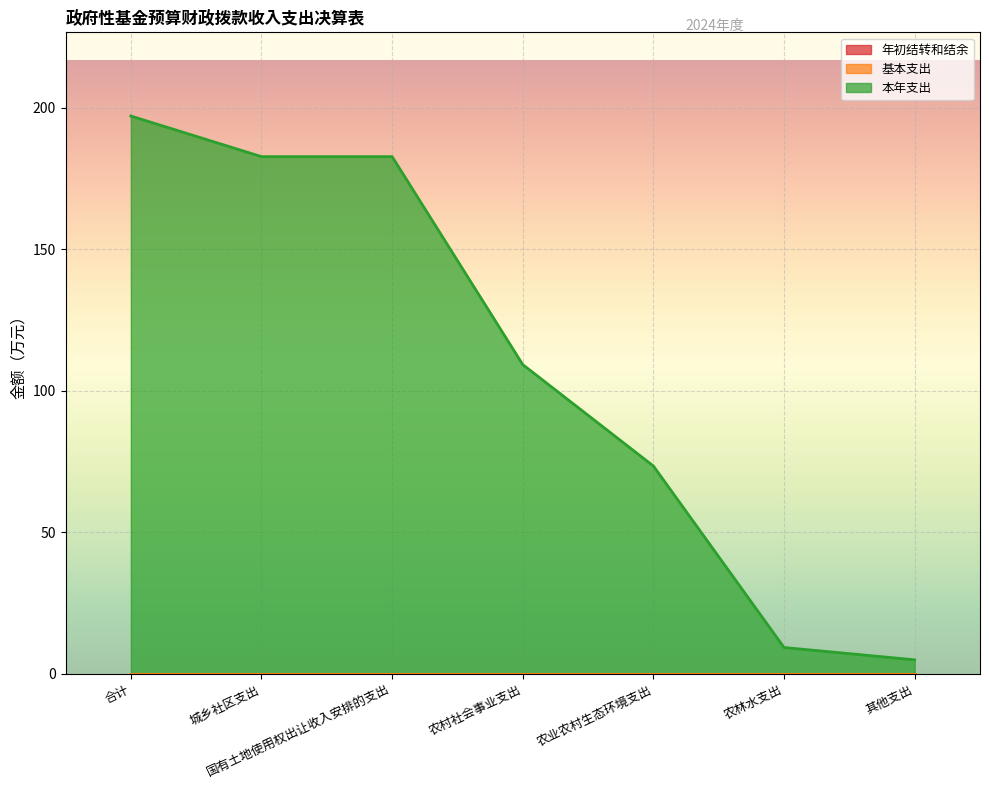

Rank the series at 其他支出 from highest to lowest value.

本年支出, 年初结转和结余, 基本支出